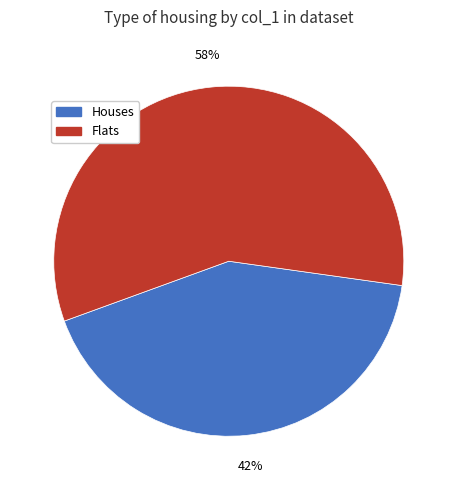

To the nearest percent, what is the difference between the largest and smallest slice percentages?

16%